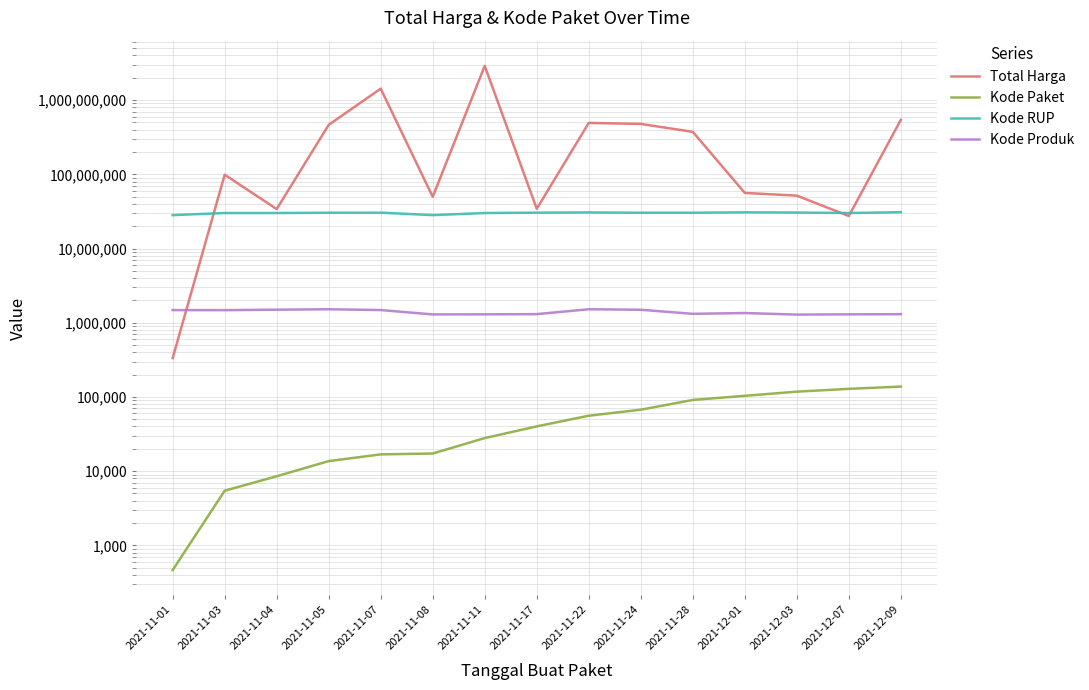

Is the value of Kode Produk at 2021-11-11 greater than the value of Kode Paket at 2021-11-28?

Yes